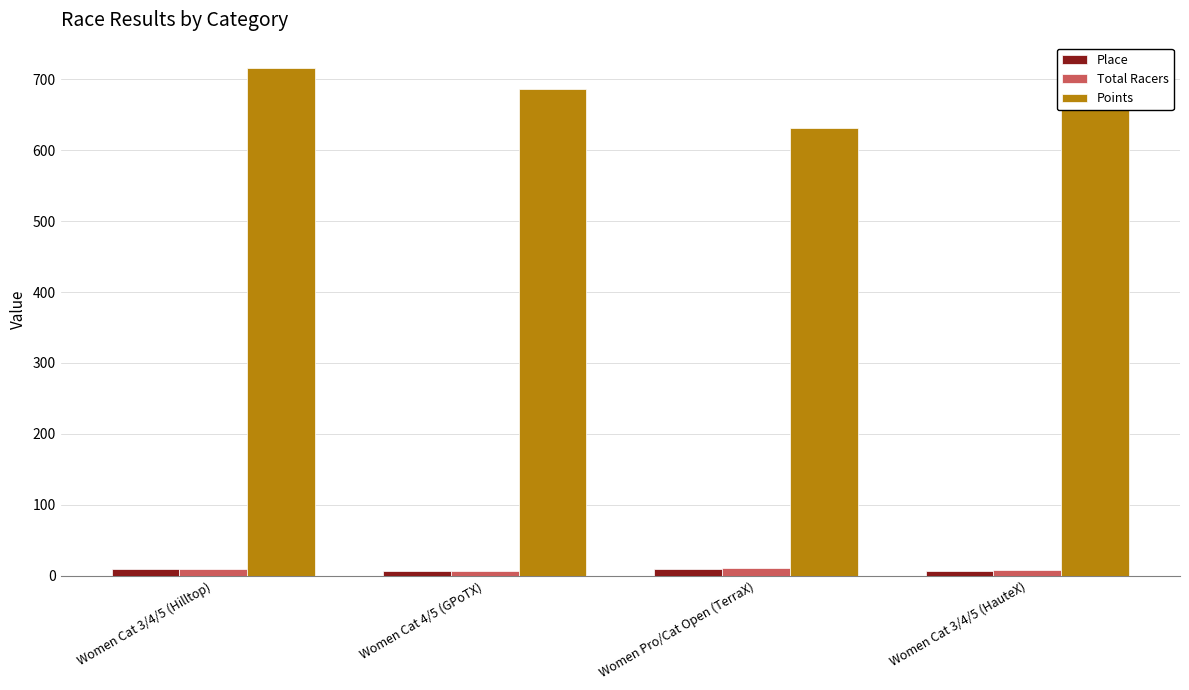

List the labels in order of Points value, smallest first.

Women Pro/Cat Open (TerraX), Women Cat 3/4/5 (HauteX), Women Cat 4/5 (GPoTX), Women Cat 3/4/5 (Hilltop)